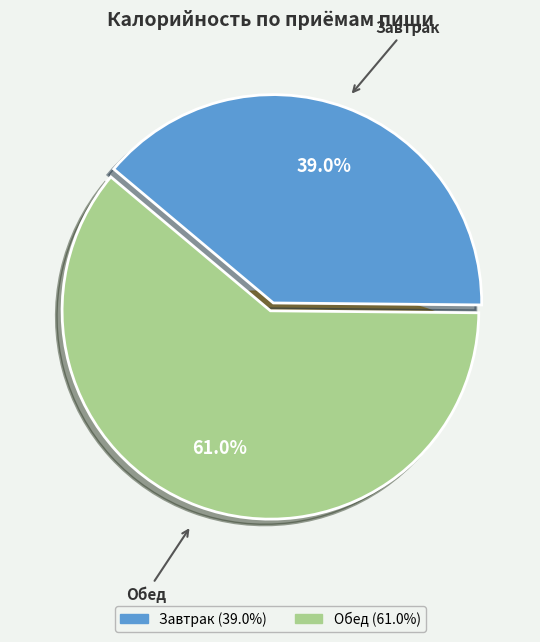

Count the number of slices in the pie.

2